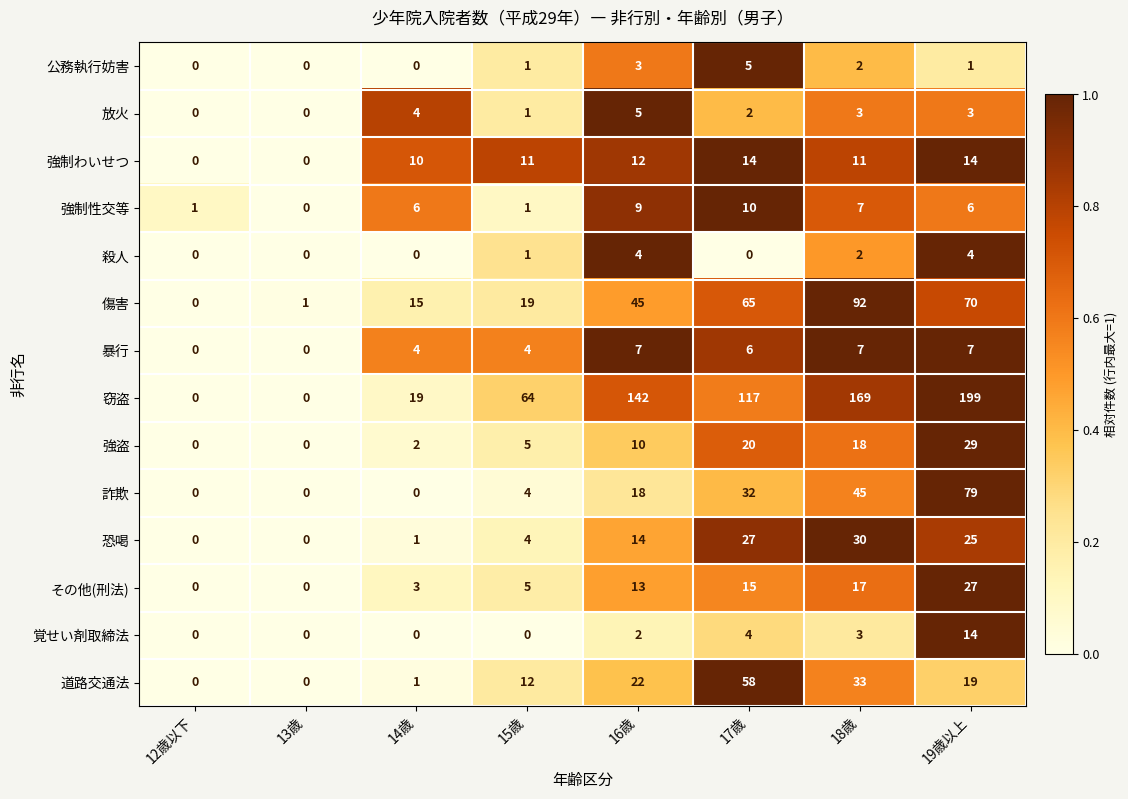

Which category has the highest value across all series?

19歳以上